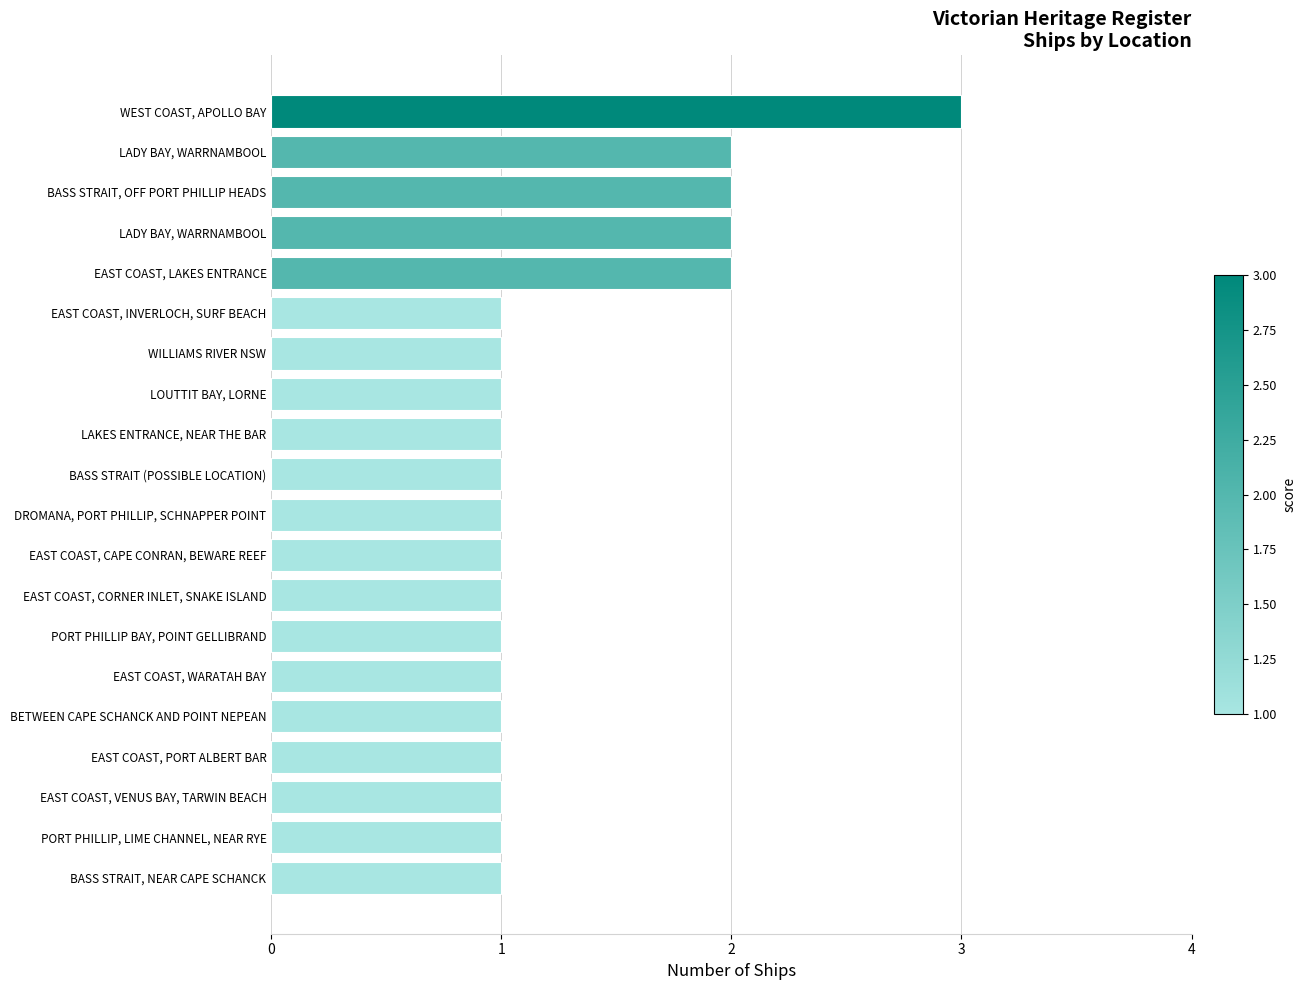

What is the sum of all values?

26